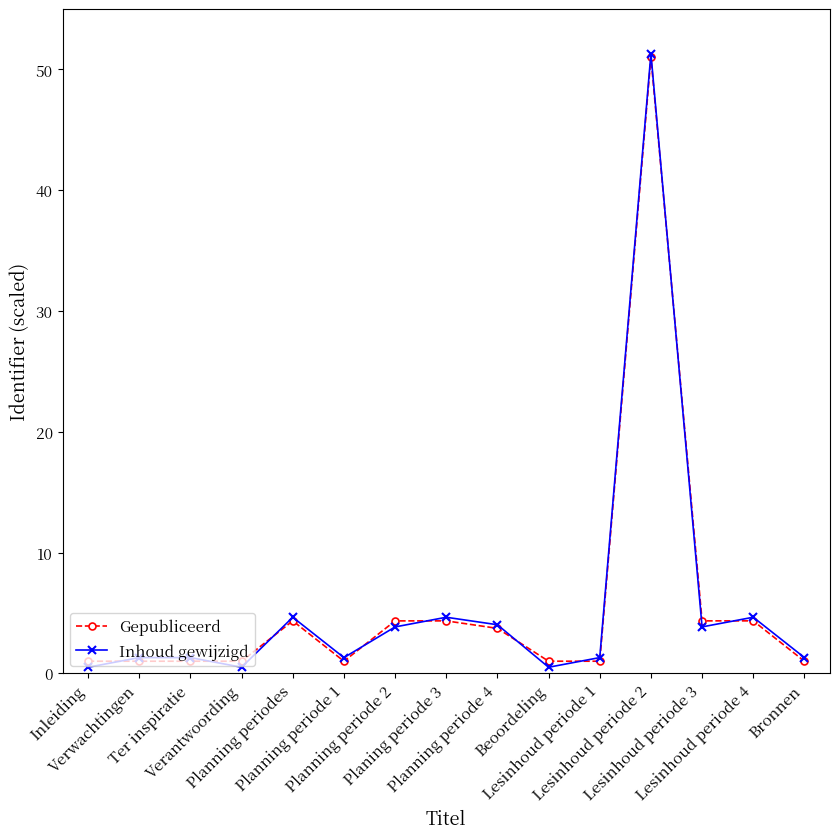

What is the total value across all series at Beoordeling?

1.5